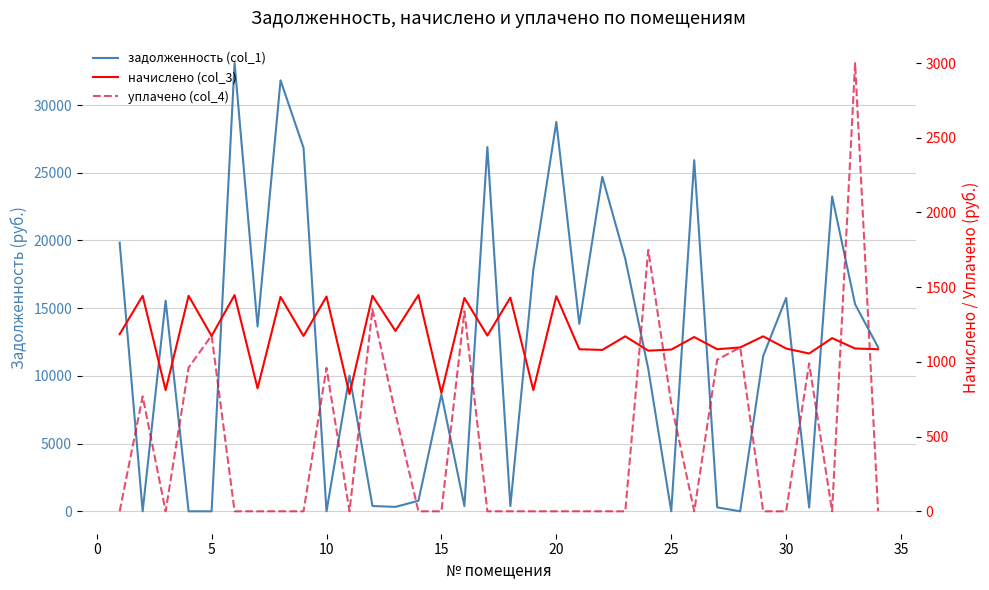

In уплачено (col_4), how many points are lower than both neighbors (excluding endpoints)?

4